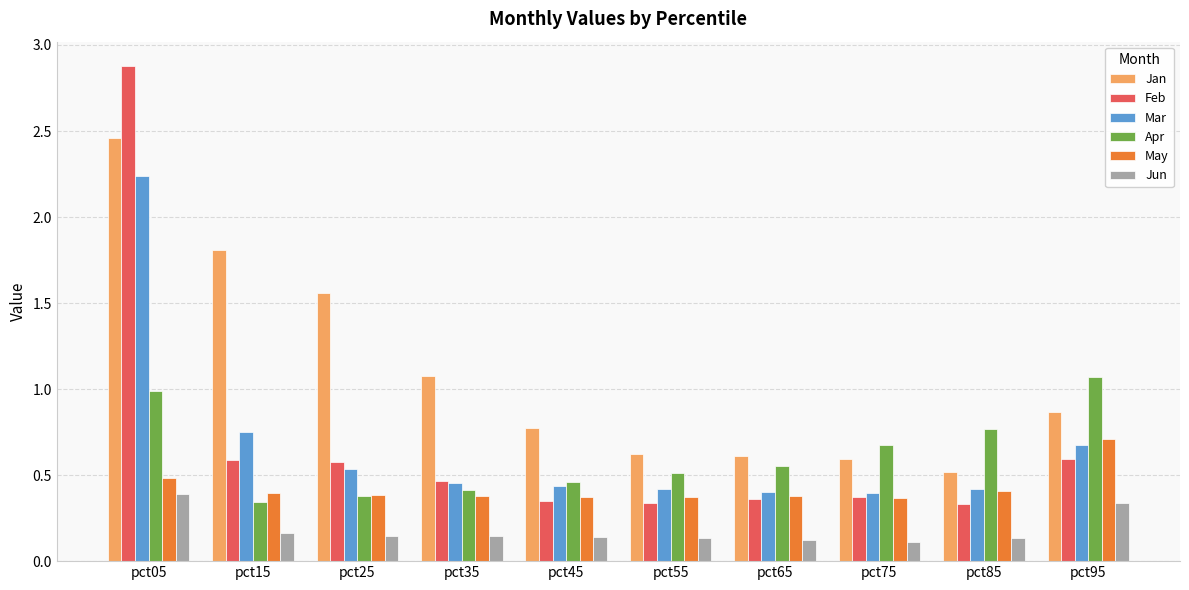

How many groups of bars are there?

10